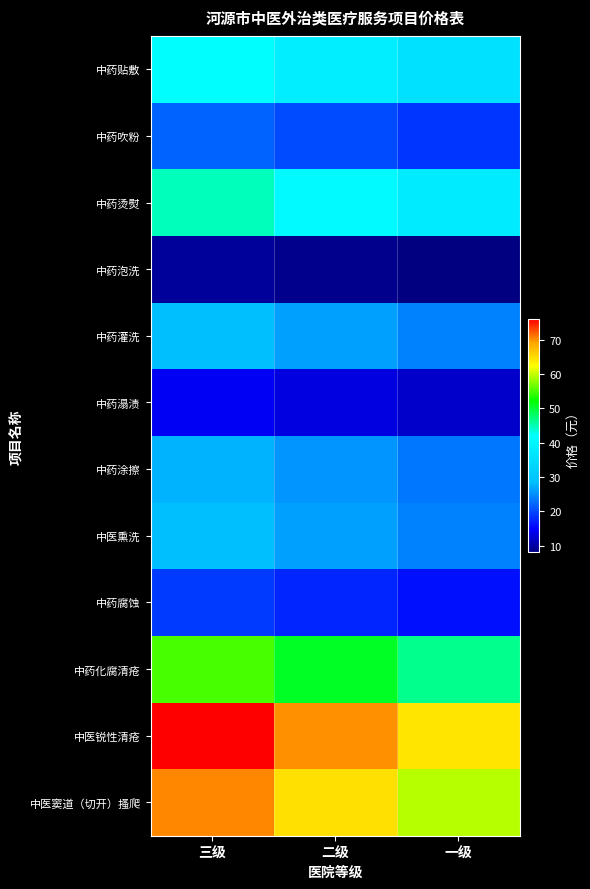

Which has a higher value, 二级 or 一级?

二级